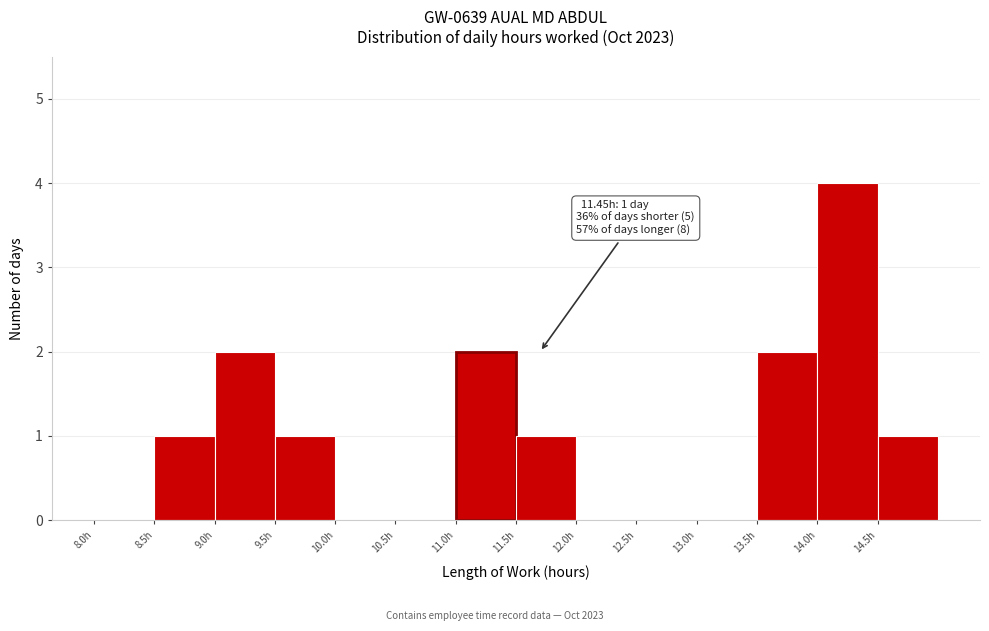

Over which range of the x-axis is the bar tallest?

14.0 to 14.5